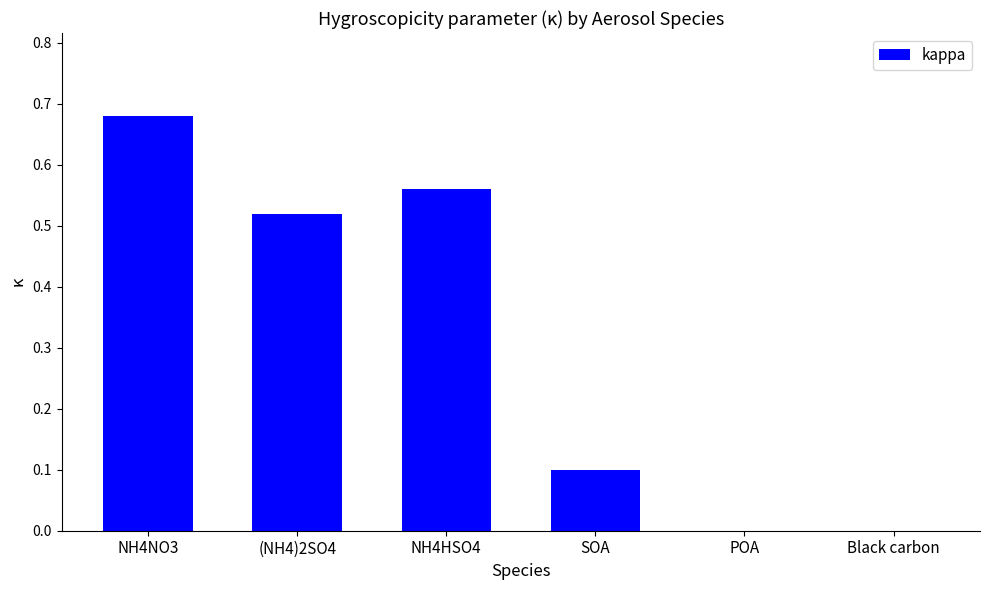

Which category has the highest value across all series?

NH4NO3